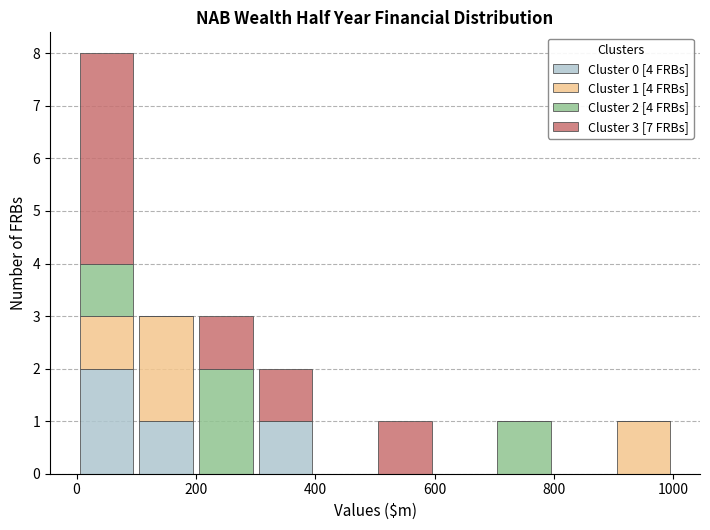

Which range on the x-axis has the tallest stacked bar (by total height)?

0 to 100